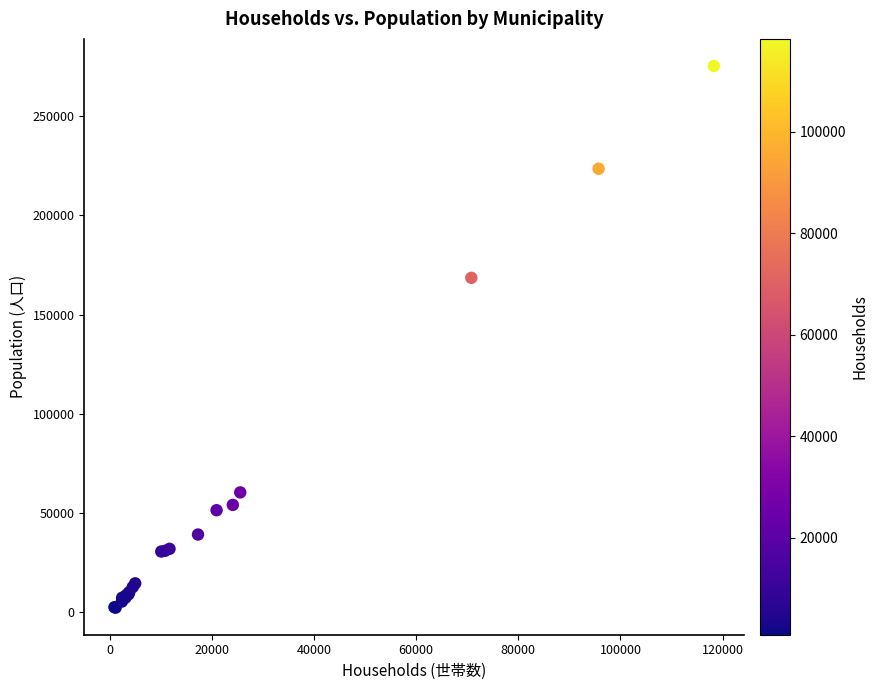

What Y value in the scatter plot is closest to 138837?

168564